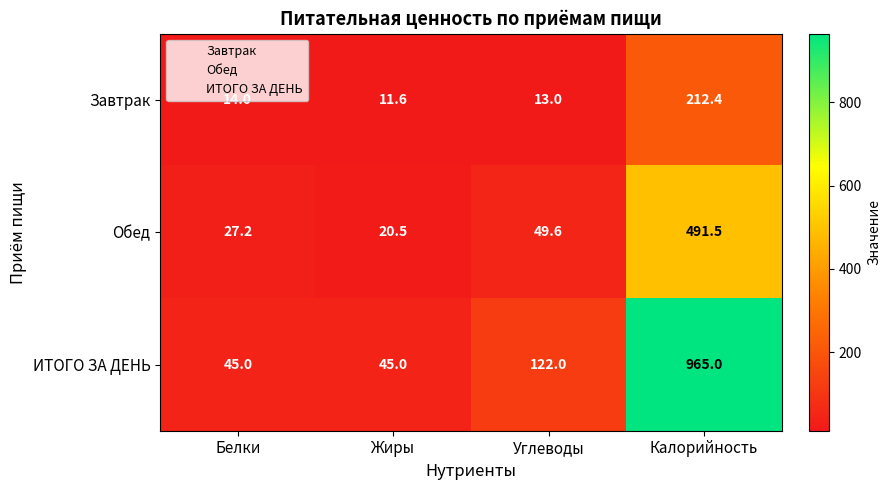

Where is Завтрак nearest to the value 112?

Белки